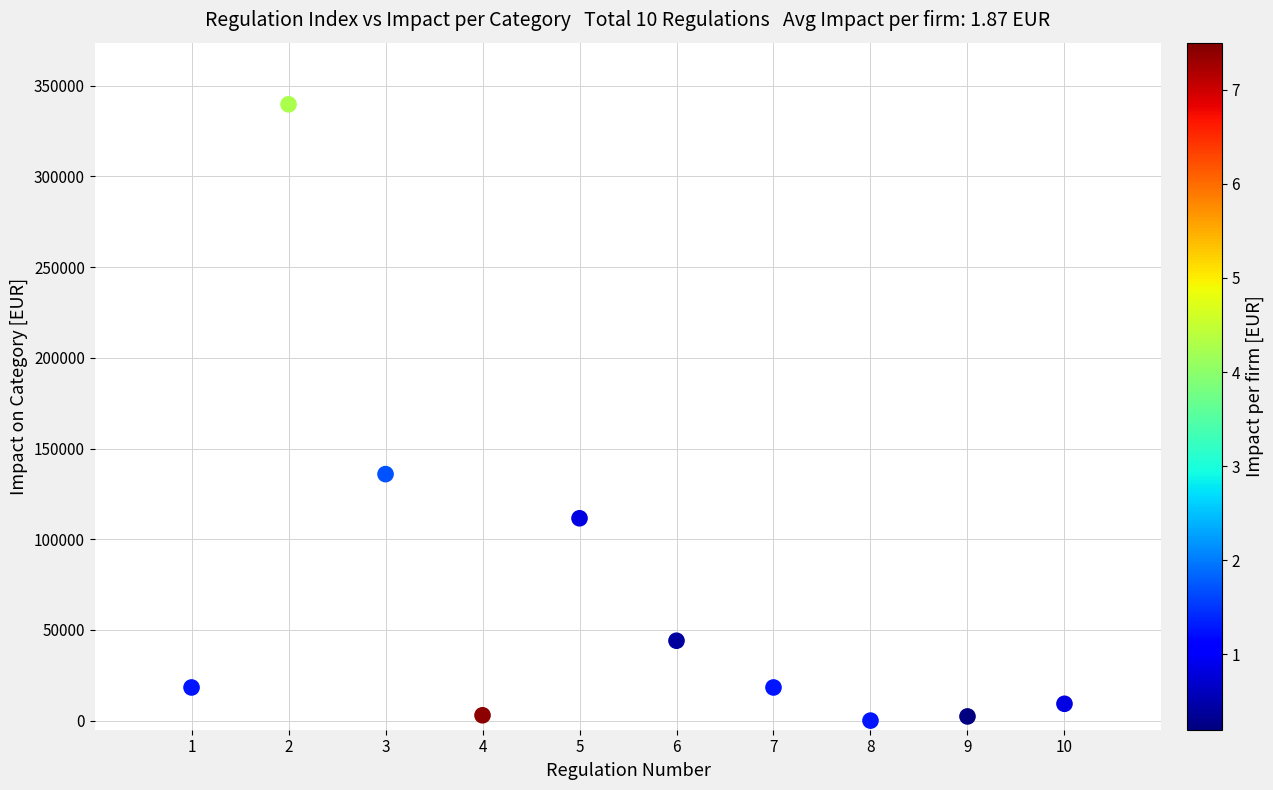

What is the average X value?

5.5